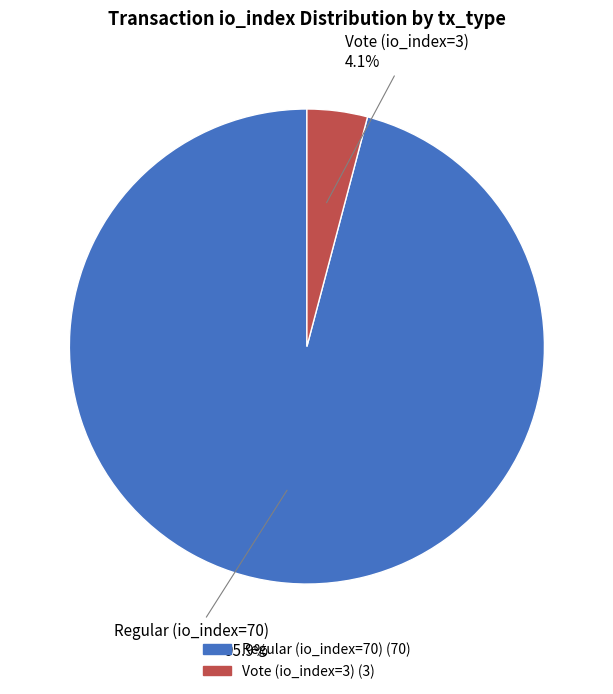

Which category has the smallest portion of the pie?

Vote (io_index=3)